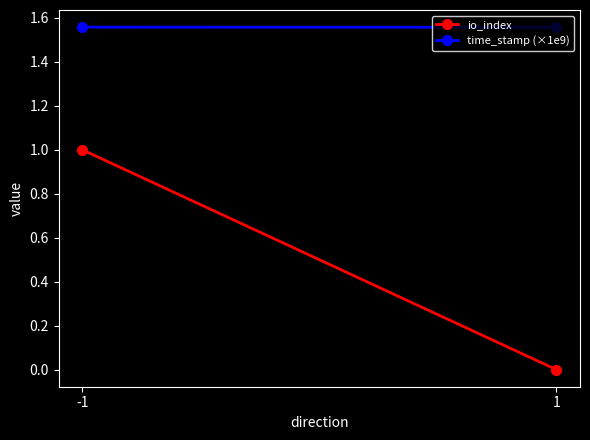

What is the approximate value of io_index at -1?

1.0